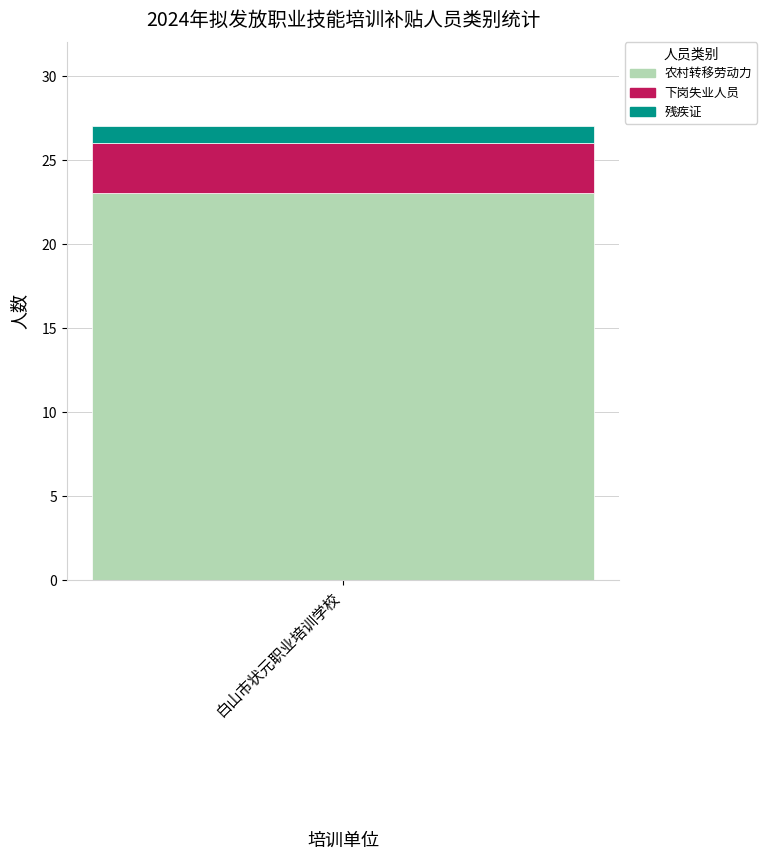

What are all the series names shown in the legend?

农村转移劳动力, 下岗失业人员, 残疾证